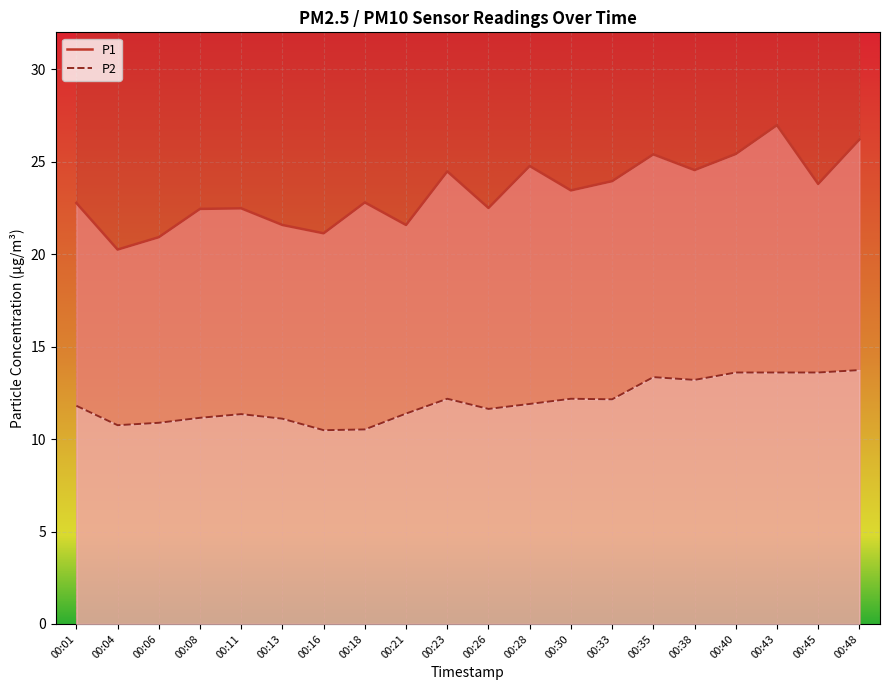

Which series has the largest total across all categories?

P1